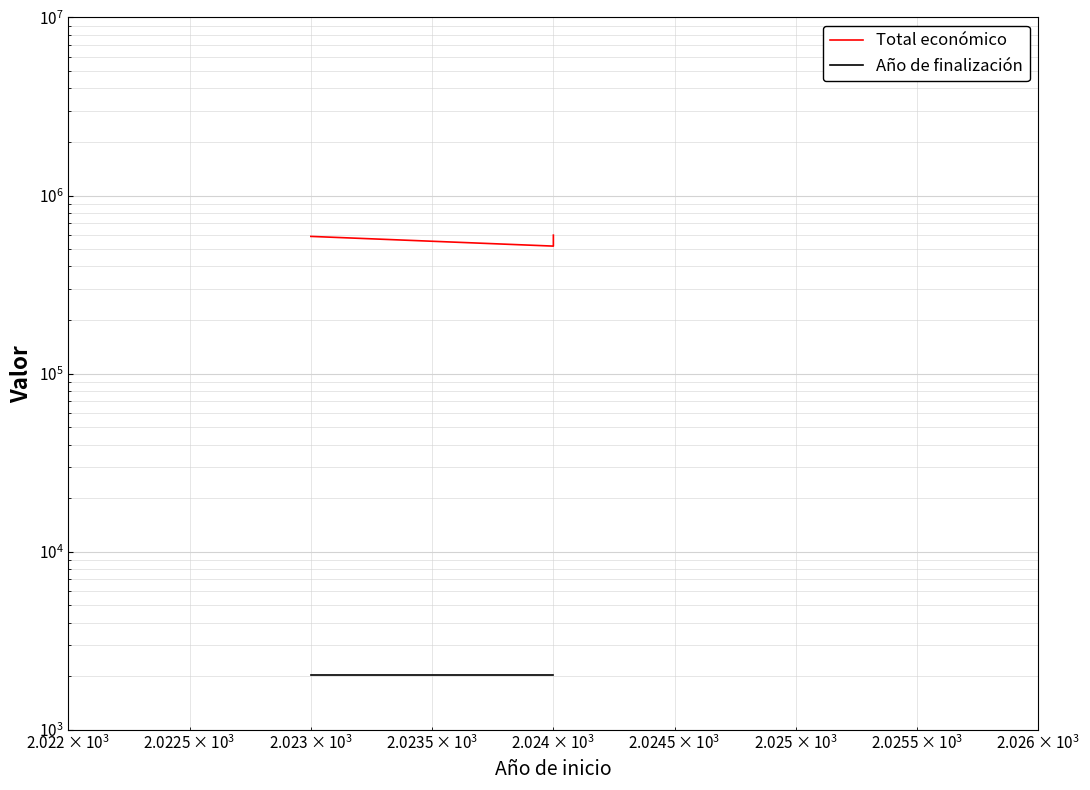

What are all the series names shown in the legend?

Total económico, Año de finalización